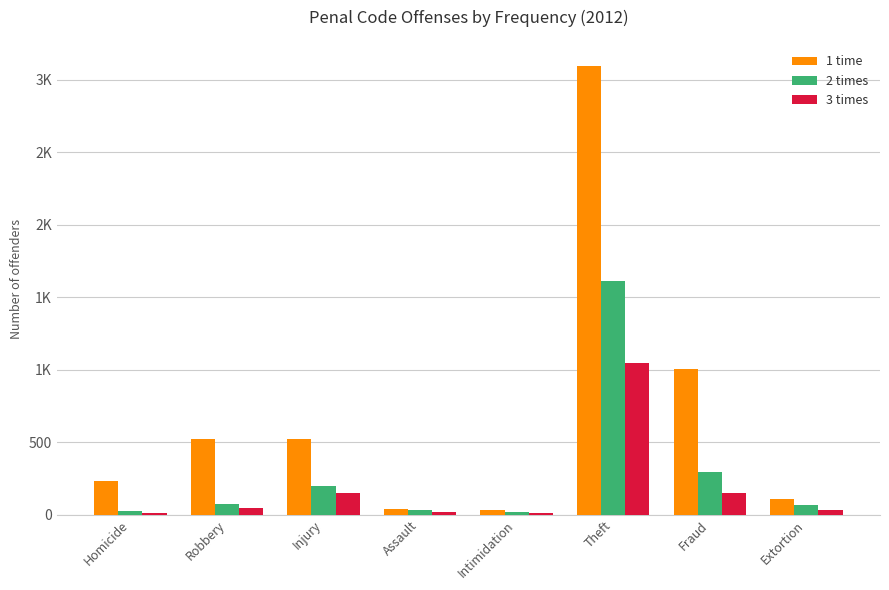

What are all the series names shown in the legend?

1 time, 2 times, 3 times